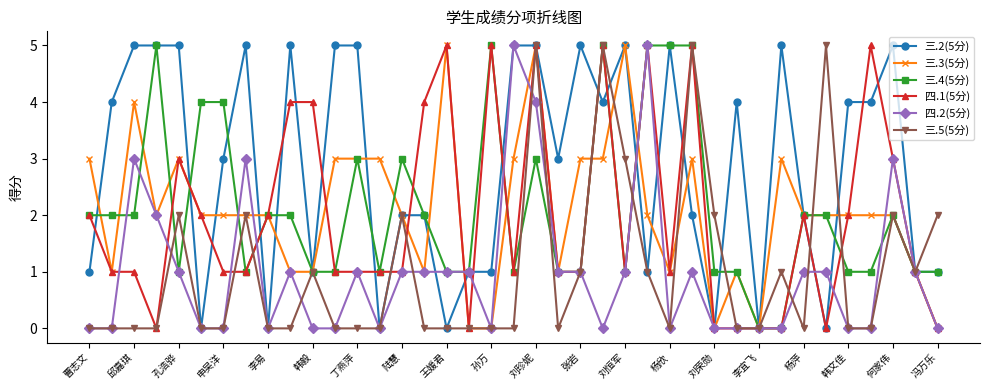

What is the greatest value displayed?

5